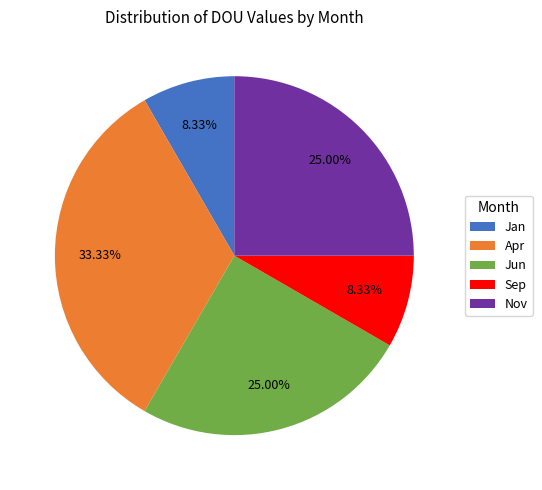

The Nov slice represents 33% of the pie. True or false?

False